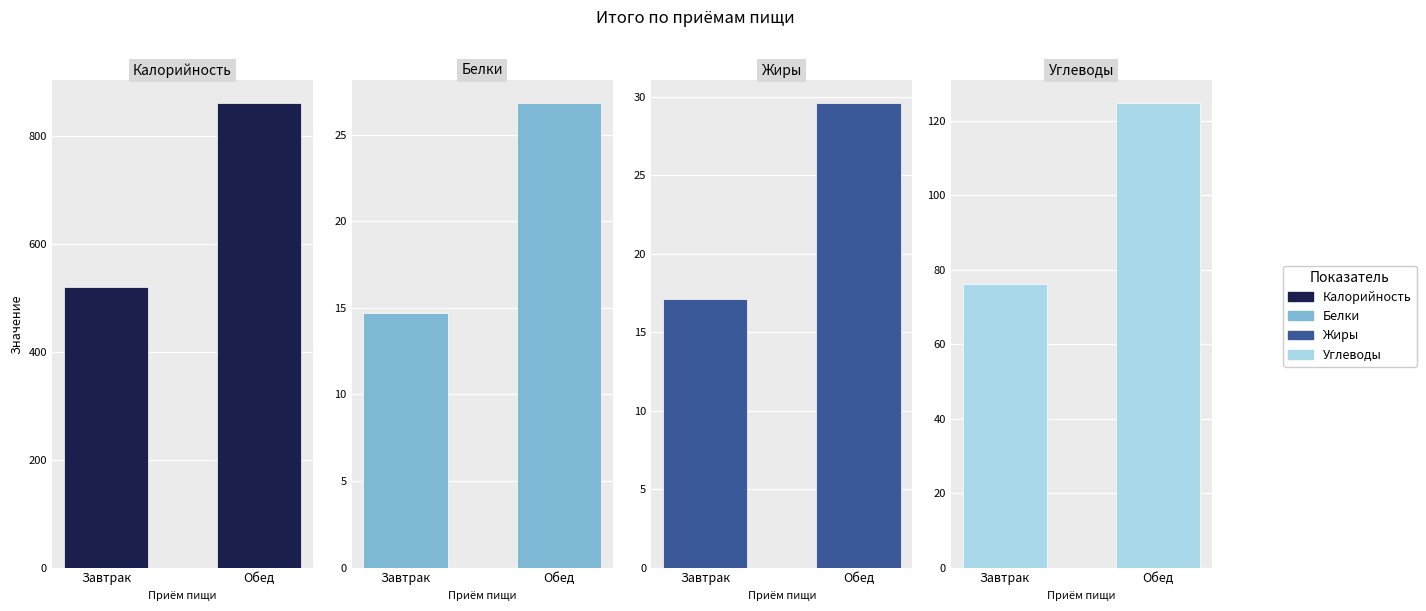

Which series has the largest range (max minus min)?

Калорийность